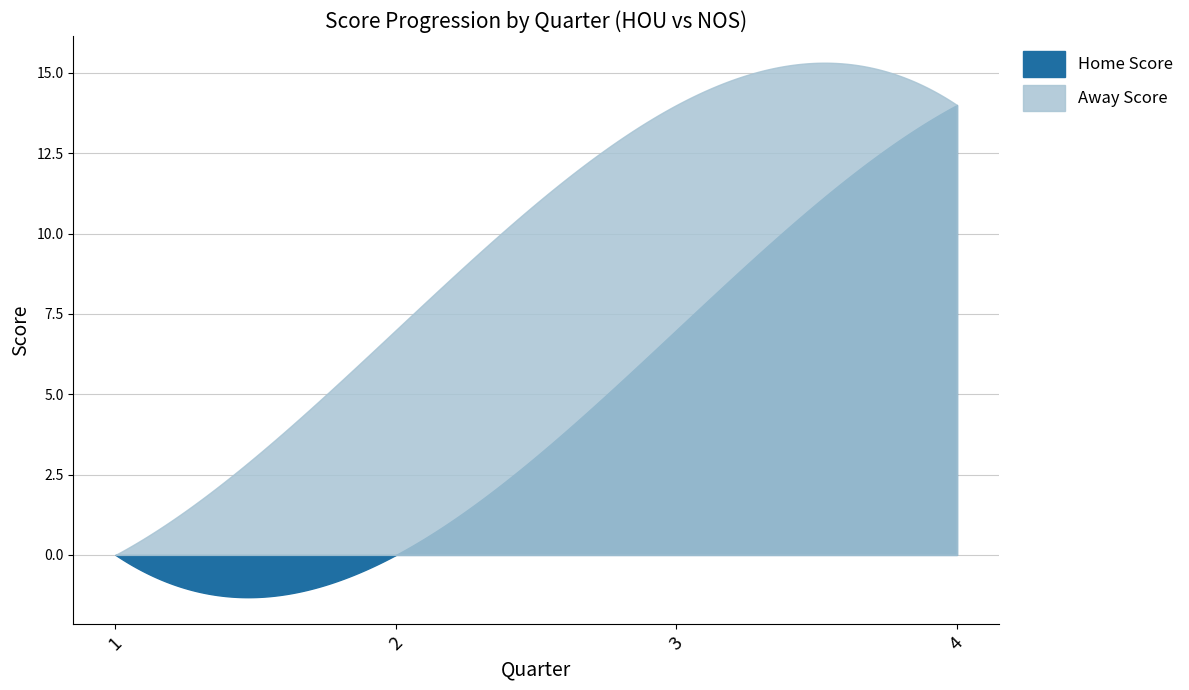

True or false: Home Score and Away Score intersect in this chart.

False